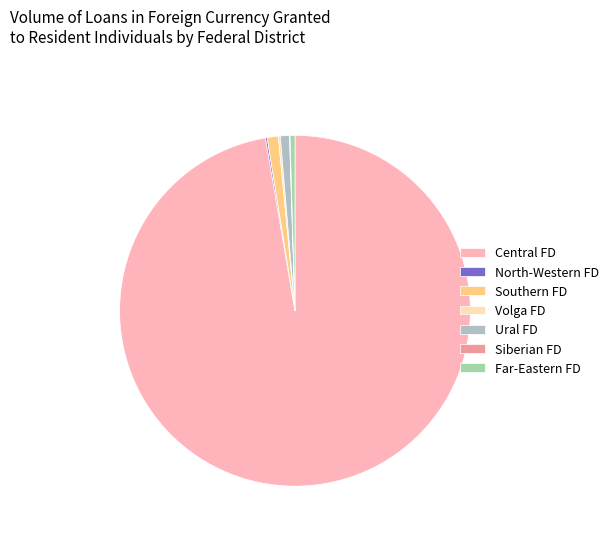

Does any single category account for the majority?

Yes